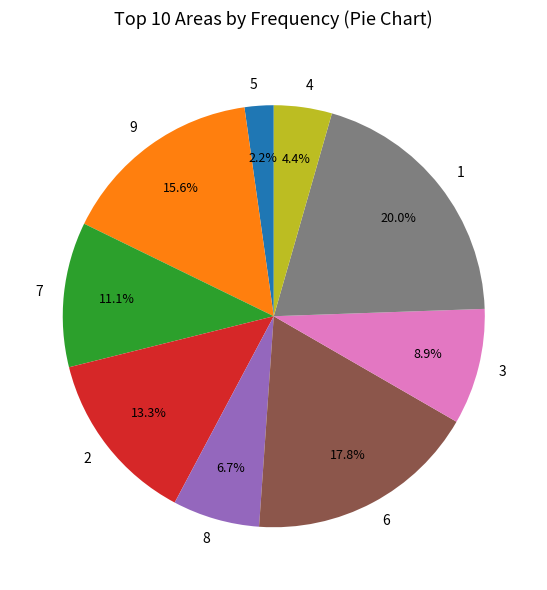

Approximately how many times larger is the value at 6 compared to 8?

2.7